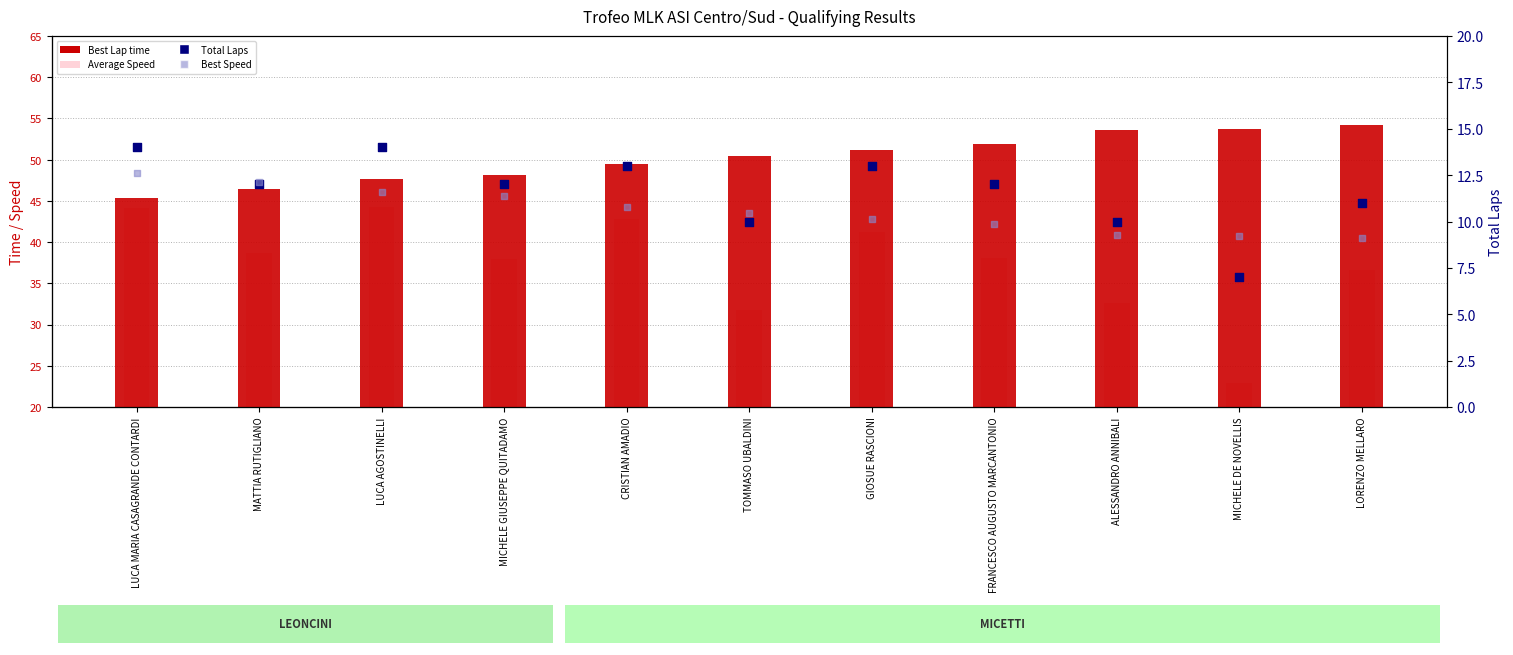

What is the total value across all series at CRISTIAN AMADIO?

149.6